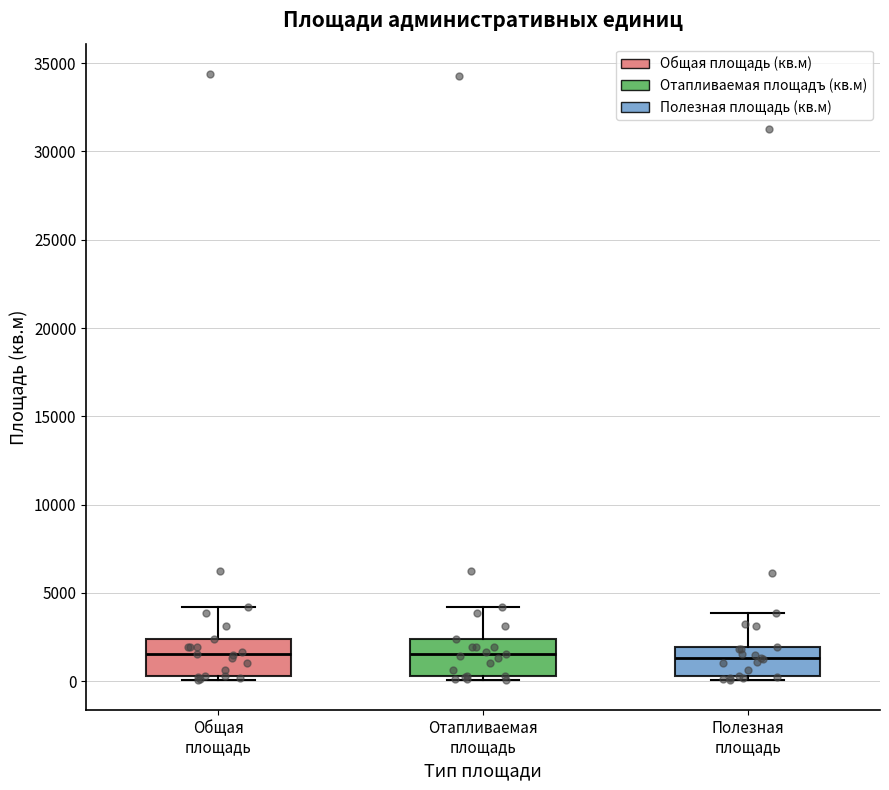

Where does the upper whisker of the box for Полезная площадь end on the y-axis? The values are not printed on the chart, so give them approximately, as read against the axis.

4000